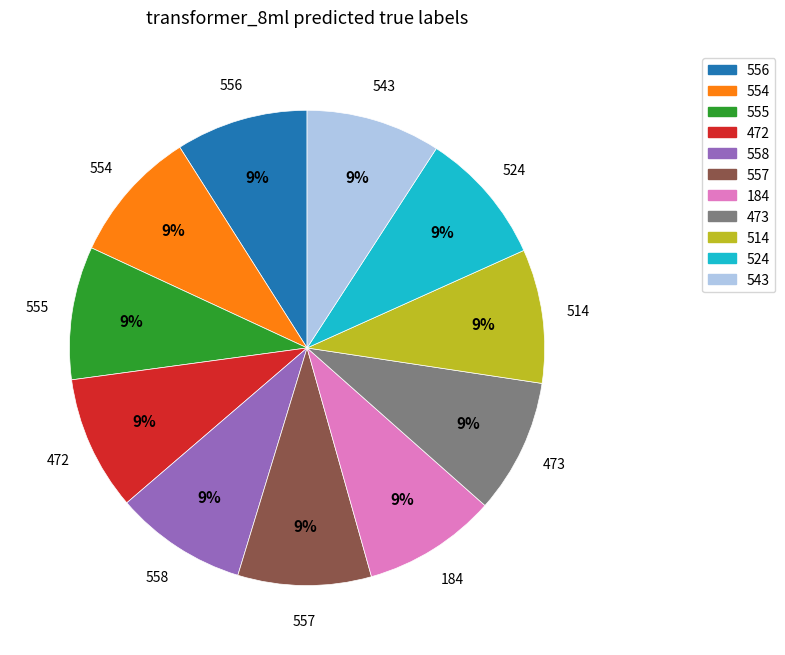

How many segments does this pie chart have?

11